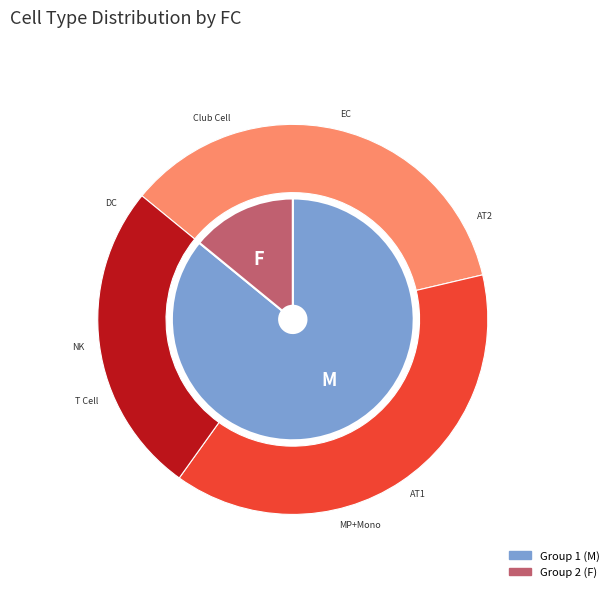

To the nearest percent, what portion does AT2 represent?

29%